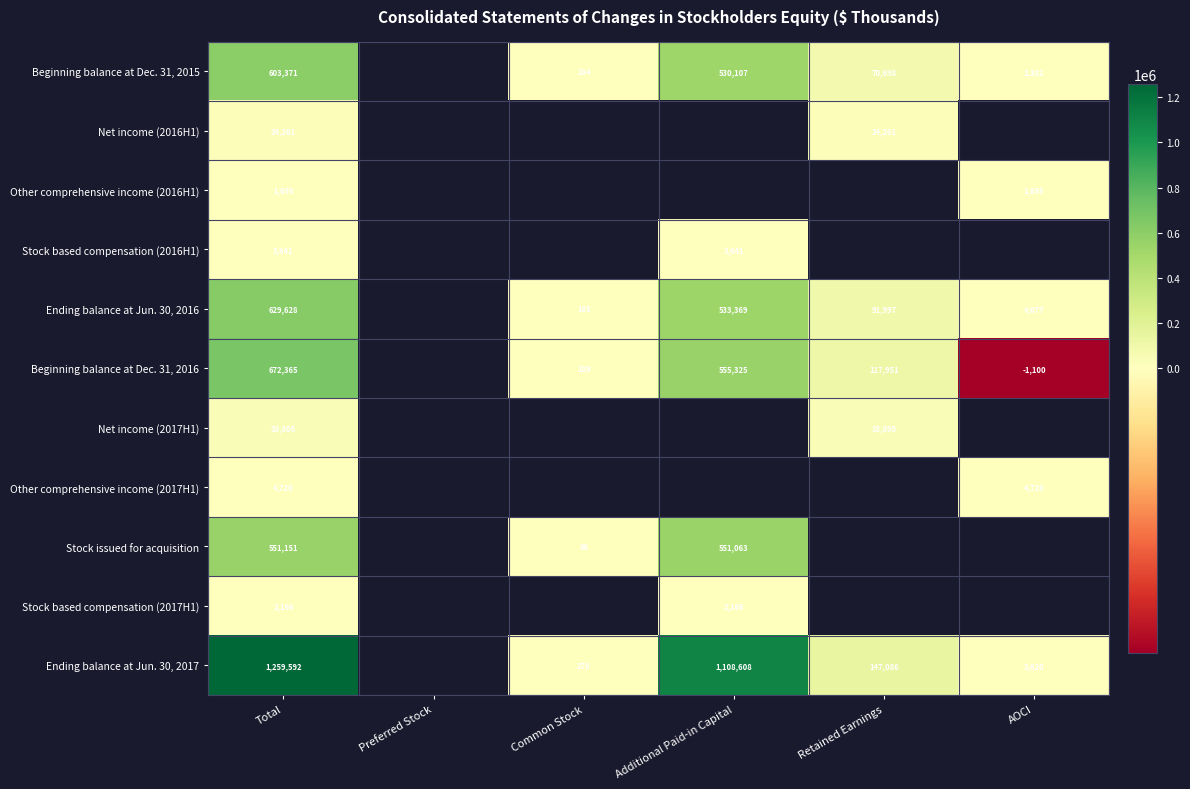

What is the difference between the Ending balance at Jun. 30, 2017 values at Common Stock and Additional Paid-in Capital?

1108330